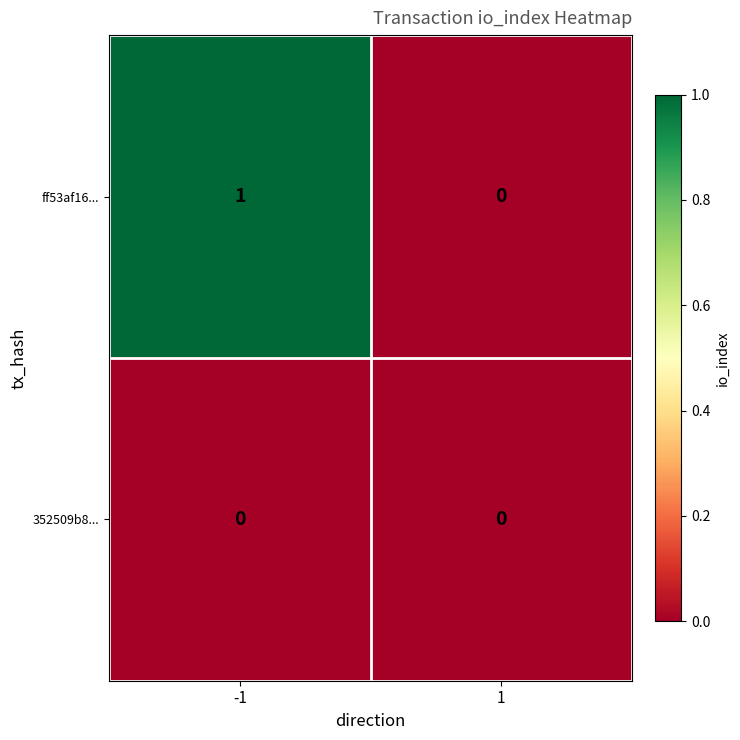

Rank the categories by ff53af16... value from lowest to highest.

1, -1